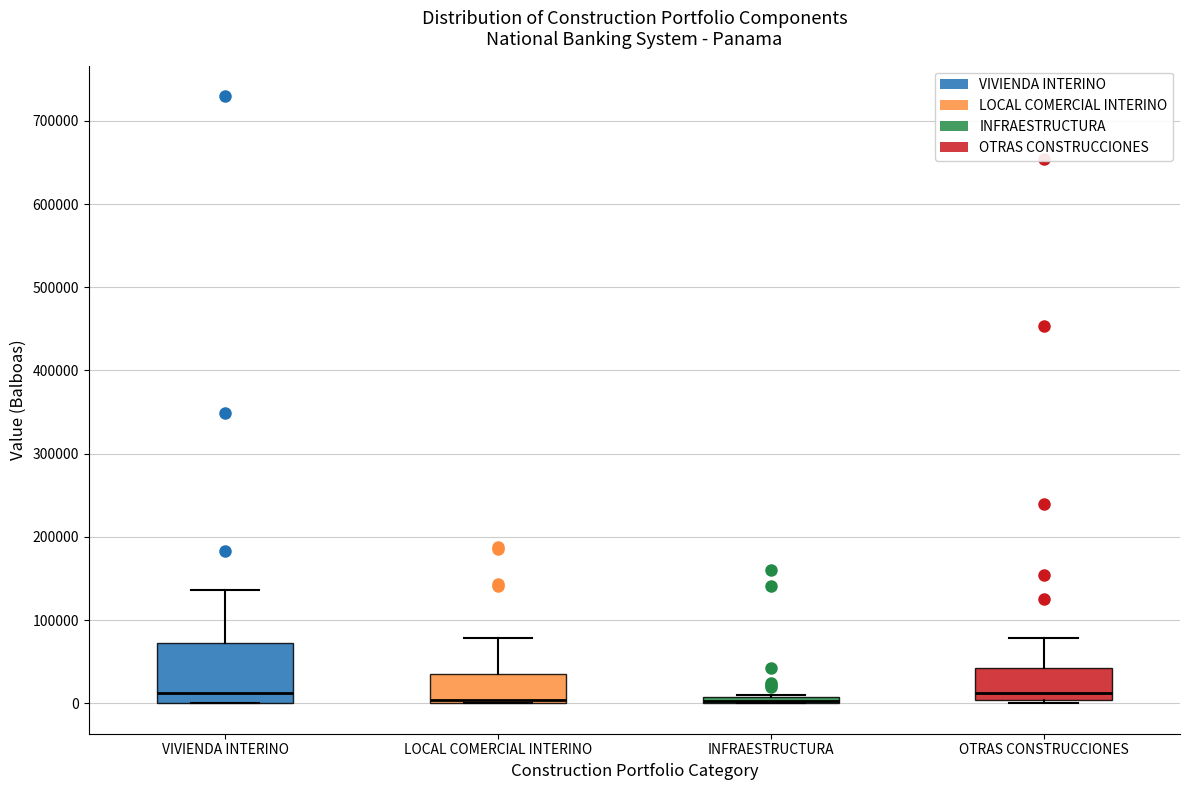

Which box is the tallest, from its lower edge to its upper edge?

VIVIENDA INTERINO